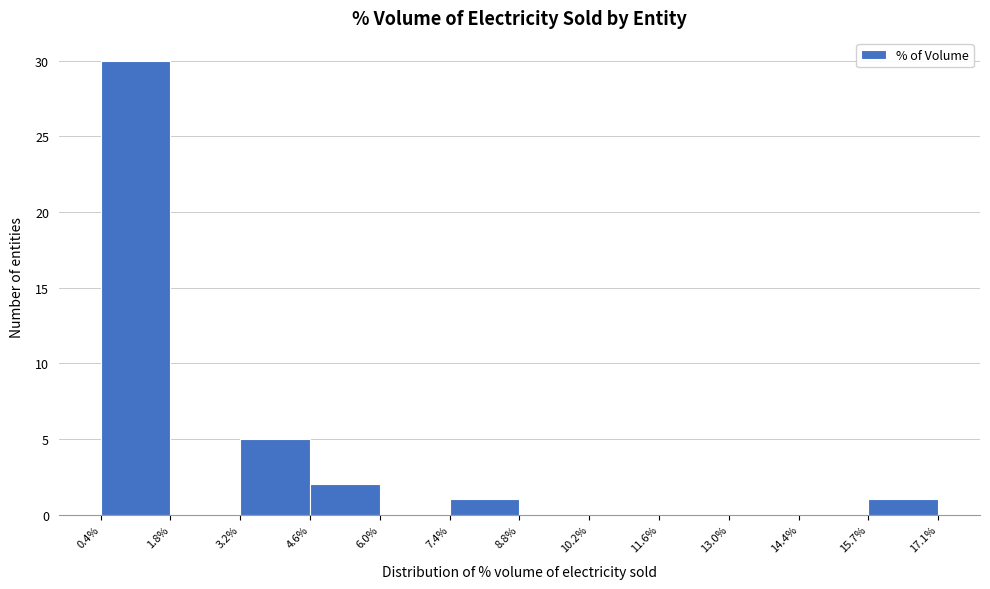

Reading left to right, list every bar in this chart as the range it spans on the x-axis followed by its height. The values are not printed on the chart, so give them approximately, as read against the axis.

0.4% to 1.8%: 30
1.8% to 3.2%: 0
3.2% to 4.6%: 5
4.6% to 6.0%: 2
6.0% to 7.4%: 0
7.4% to 8.8%: 1
8.8% to 10.2%: 0
10.2% to 11.6%: 0
11.6% to 13.0%: 0
13.0% to 14.4%: 0
14.4% to 15.7%: 0
15.7% to 17.1%: 1